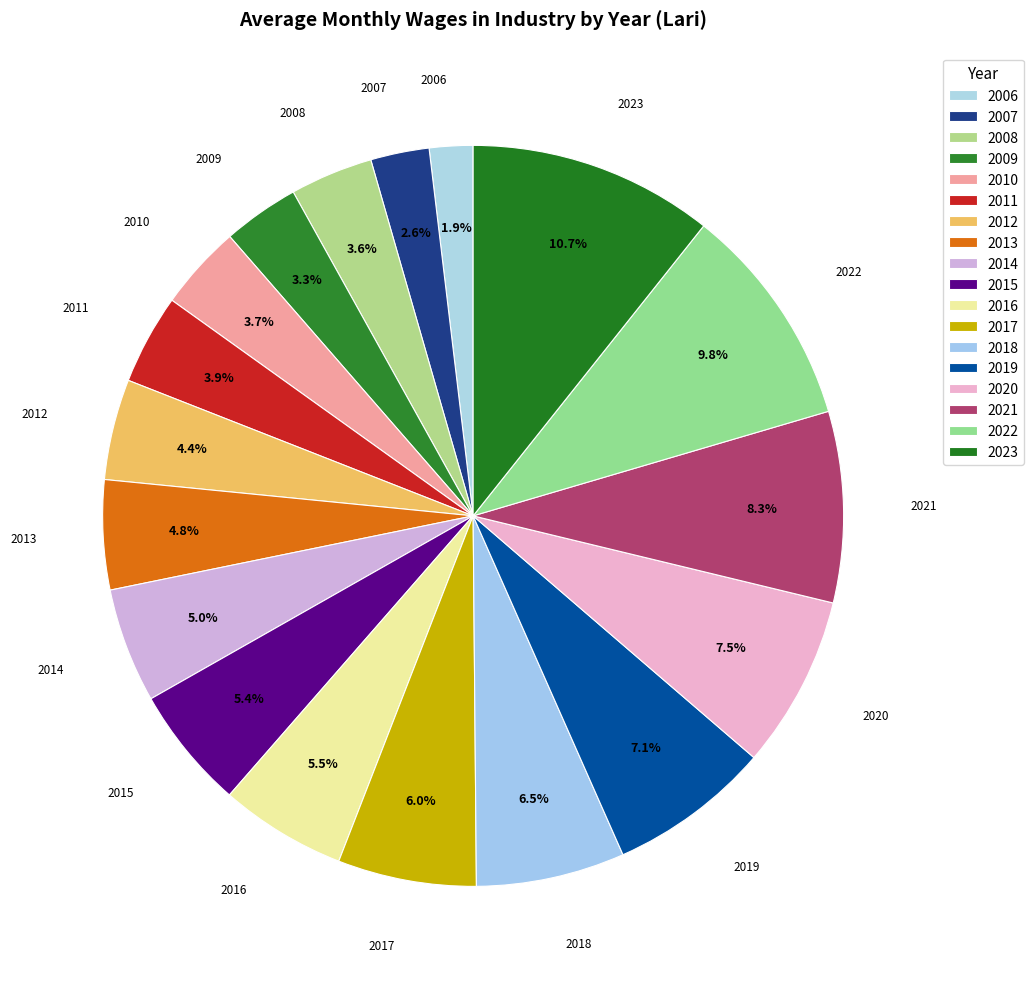

Which category has the biggest portion of the pie?

2023